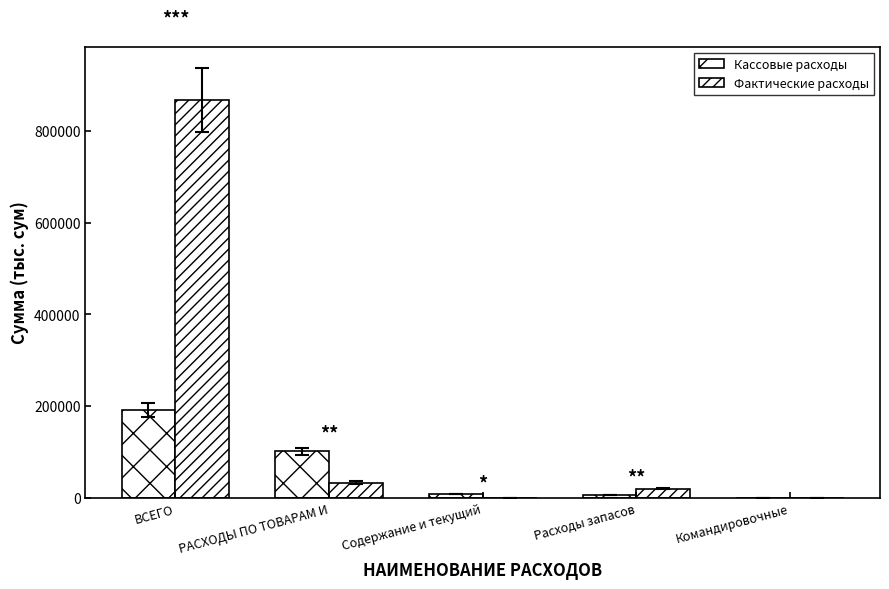

Are the bars horizontal?

No